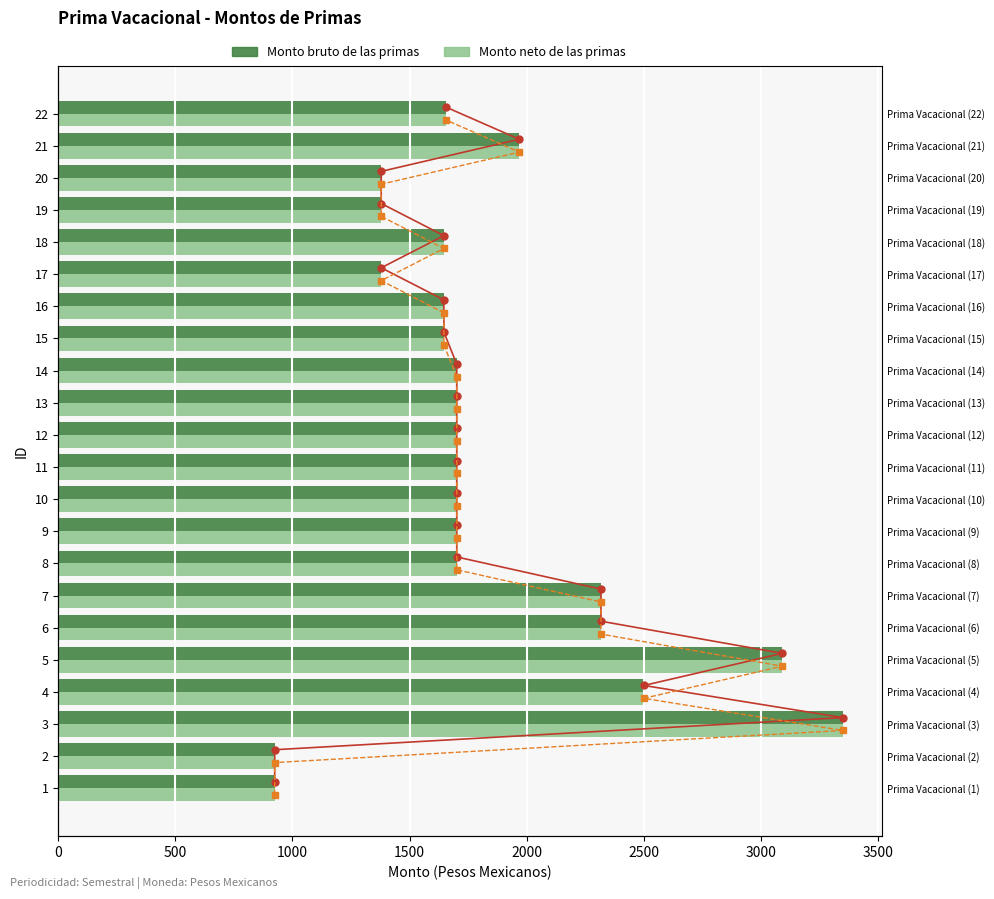

What is the difference between the maximum and minimum values in the Monto bruto de las primas series?

2425.9